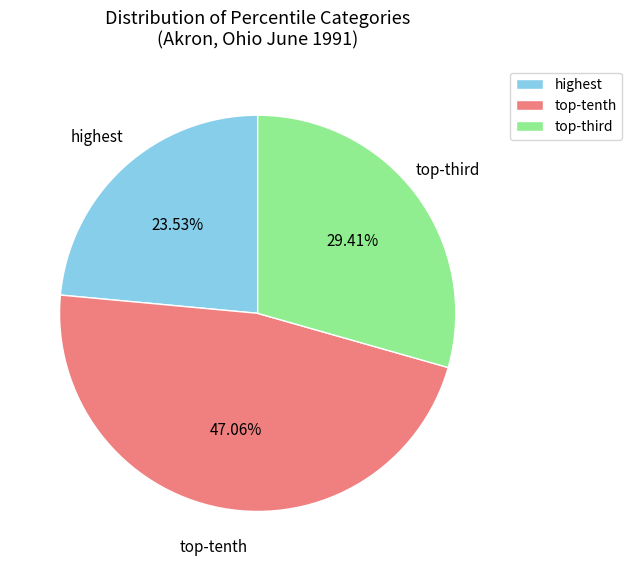

To the nearest percent, what is the average slice percentage?

33%